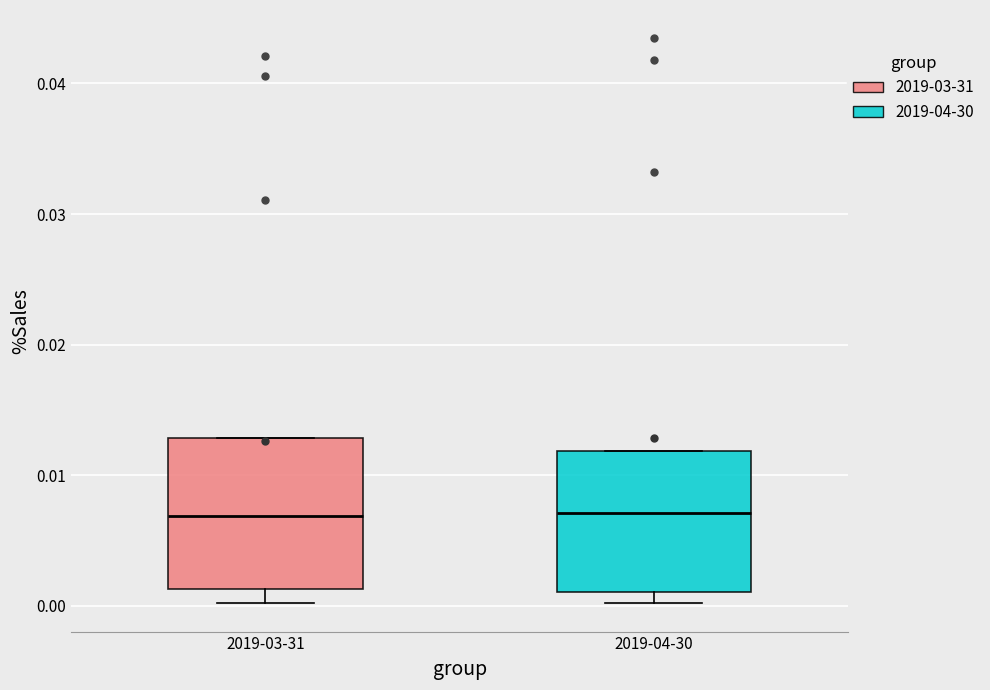

Where is the upper edge of the box for 2019-03-31 on the y-axis? The values are not printed on the chart, so give them approximately, as read against the axis.

0.013